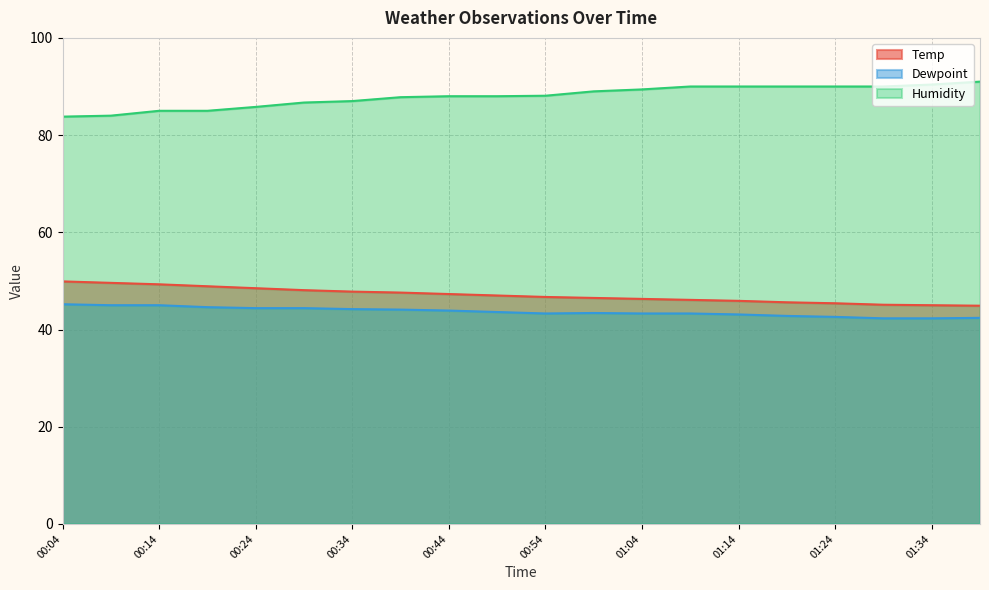

True or false: Humidity has a value of 90.0 at 01:09.

True